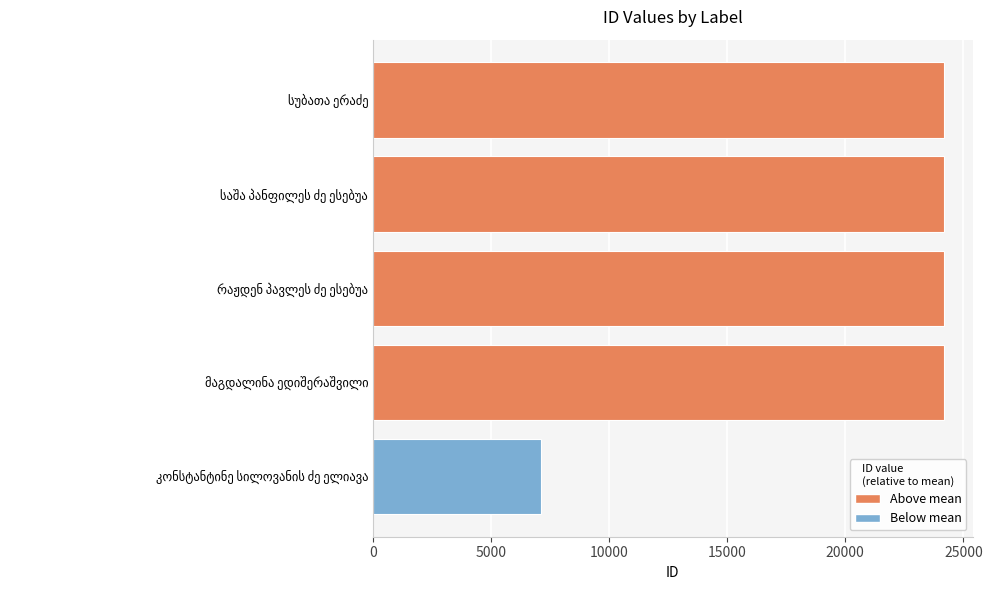

What is the difference between the maximum and minimum values?

17071